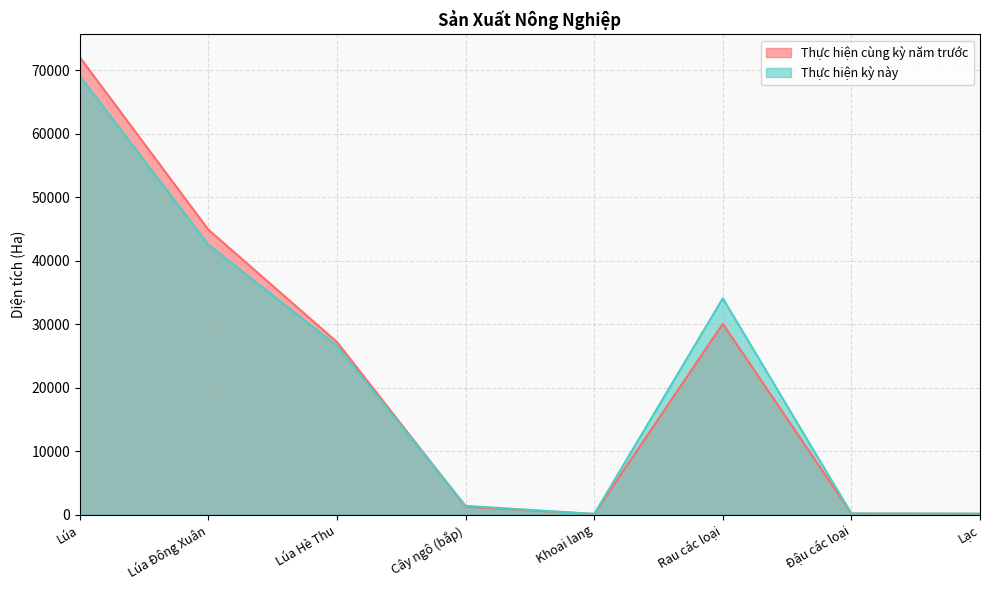

Which series changed the most between Khoai lang and Rau các loại?

Thực hiện kỳ này